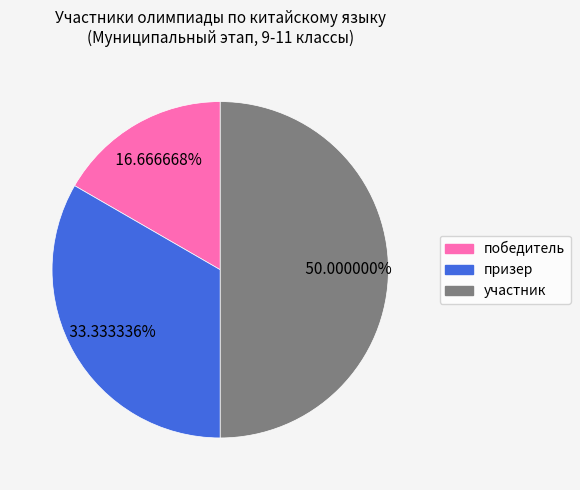

Is the sum of участник and победитель greater than half?

Yes